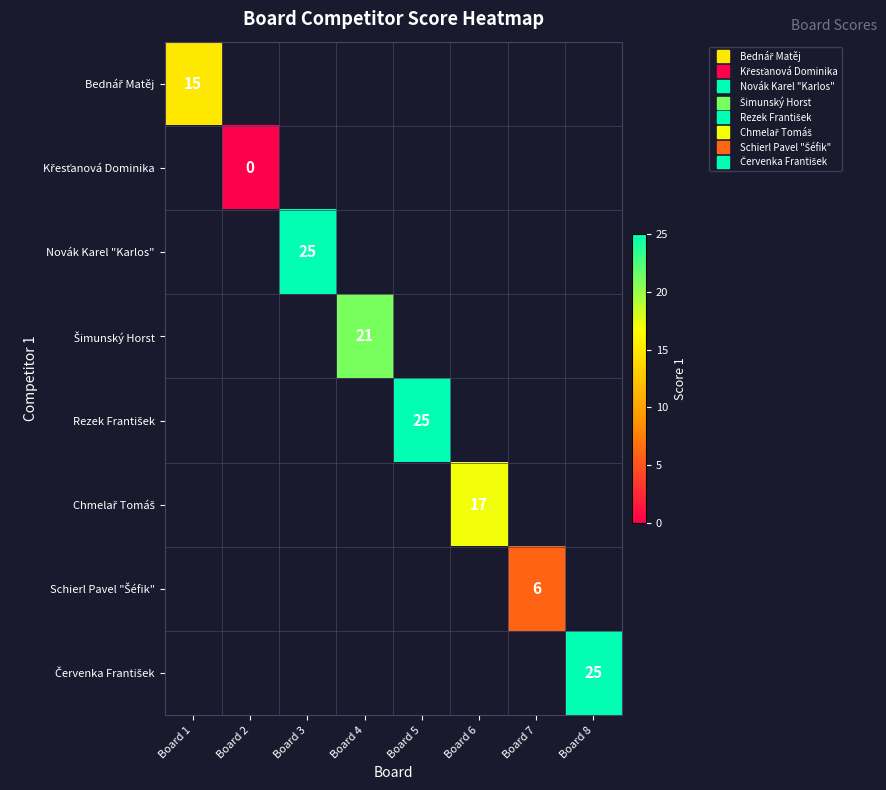

At which category does the chart reach its minimum across all series?

Board 2